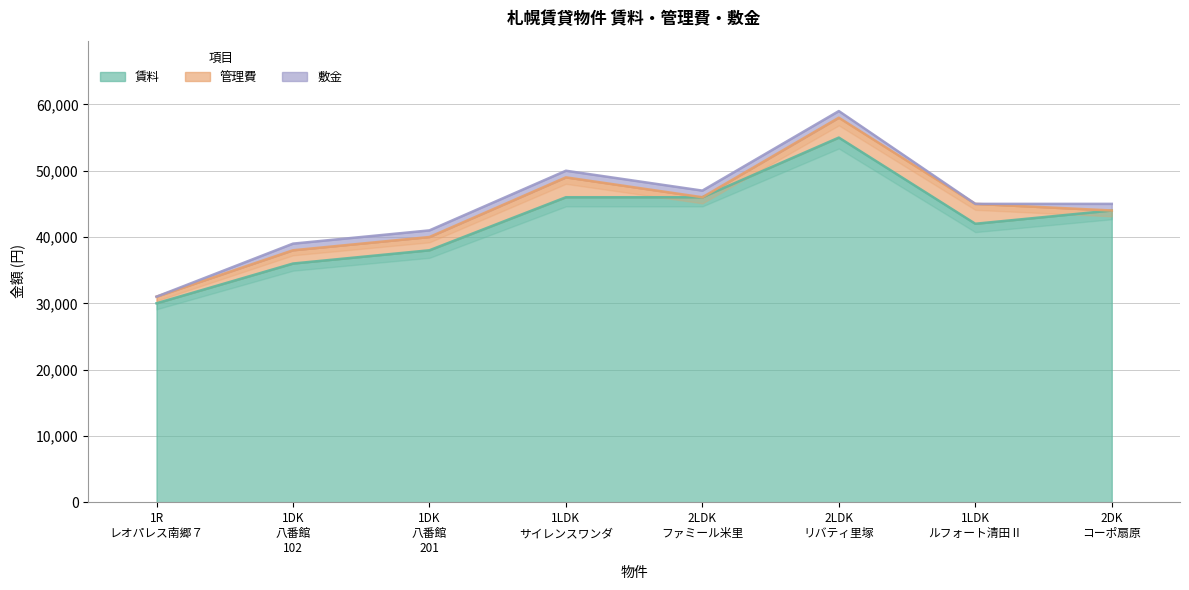

Reading left to right, transcribe all the data shown in this chart.

賃料: 1R=30000	1DK=36000	1DK=38000	1LDK=46000	2LDK=46000	2LDK=55000	1LDK=42000	2DK=44000
管理費: 1R=1000	1DK=2000	1DK=2000	1LDK=3000	2LDK=0	2LDK=3000	1LDK=3000	2DK=0
敷金: 1R=0	1DK=1000	1DK=1000	1LDK=1000	2LDK=1000	2LDK=1000	1LDK=0	2DK=1000